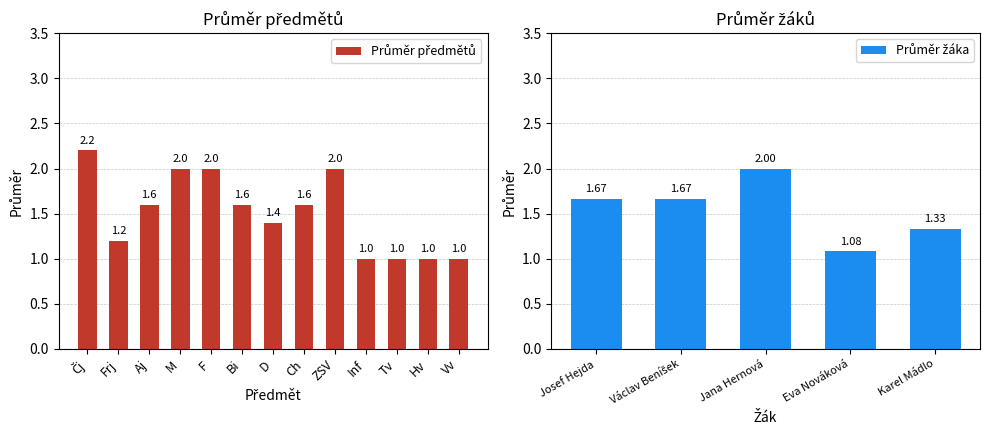

What is the sum of all values?

19.6